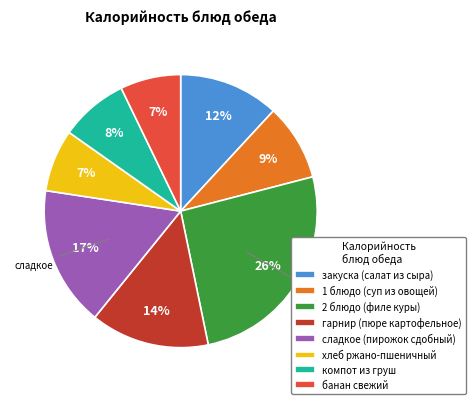

How many segments does this pie chart have?

8